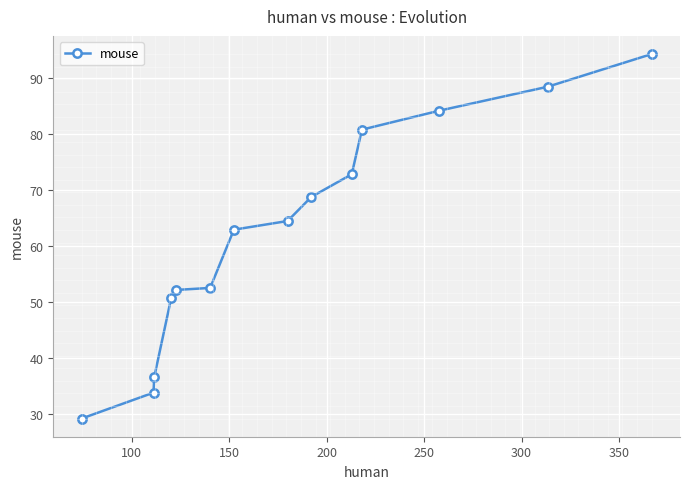

What is the value of the 13th point from the left?

88.4